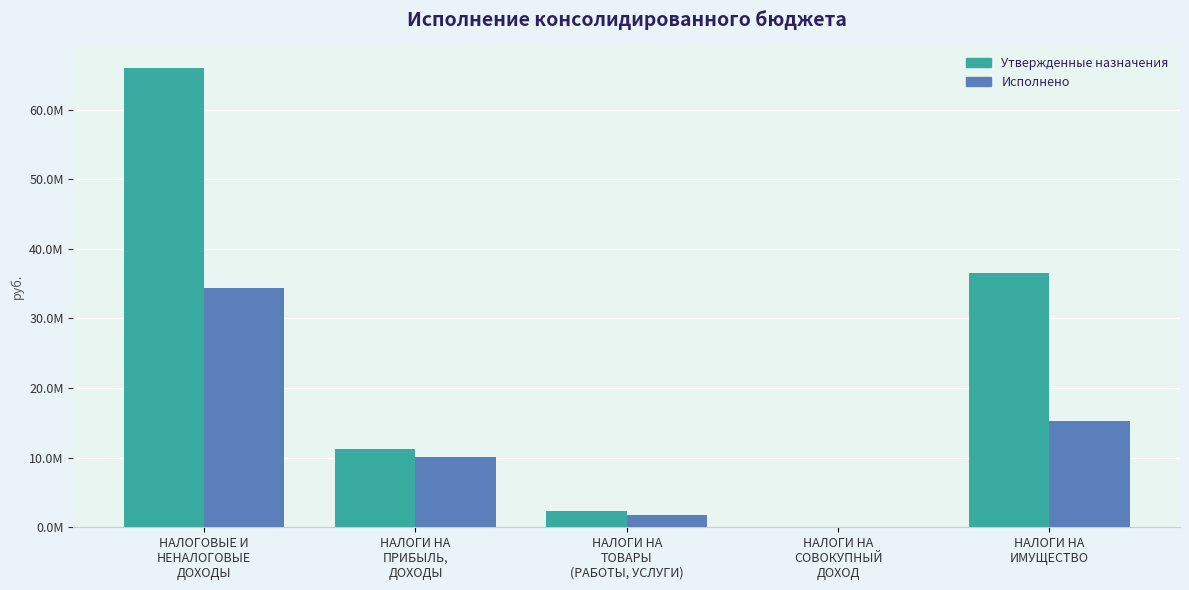

Which series has the largest total across all categories?

Утвержденные назначения